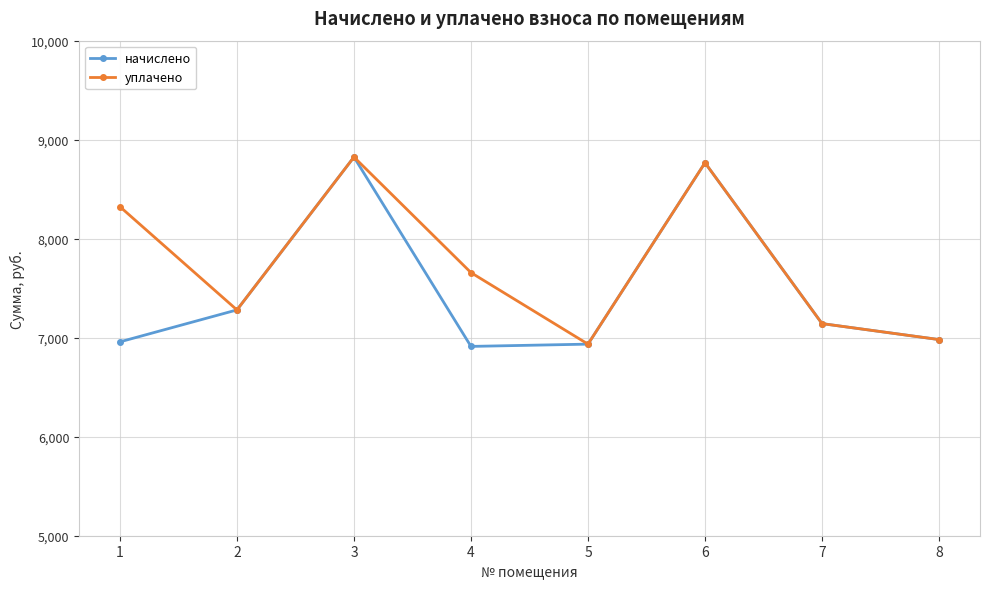

At which category does уплачено reach its first local peak?

3